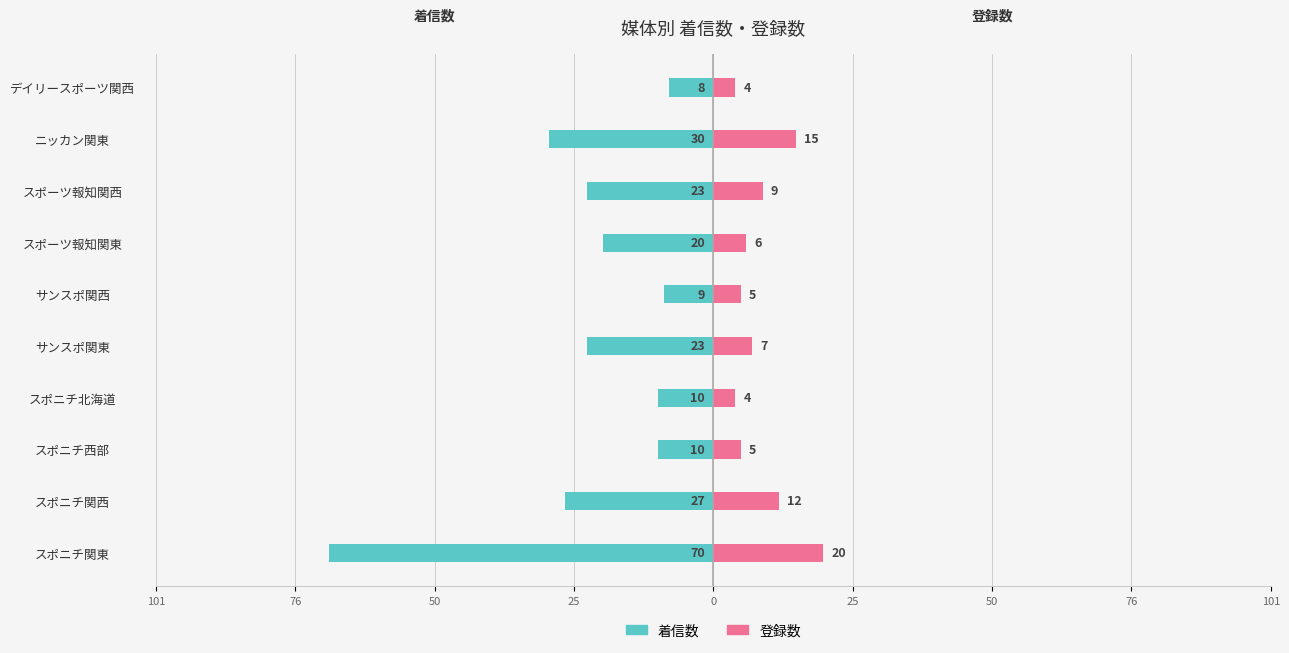

At スポーツ報知関東, list the series in order from smallest to largest.

着信数, 登録数